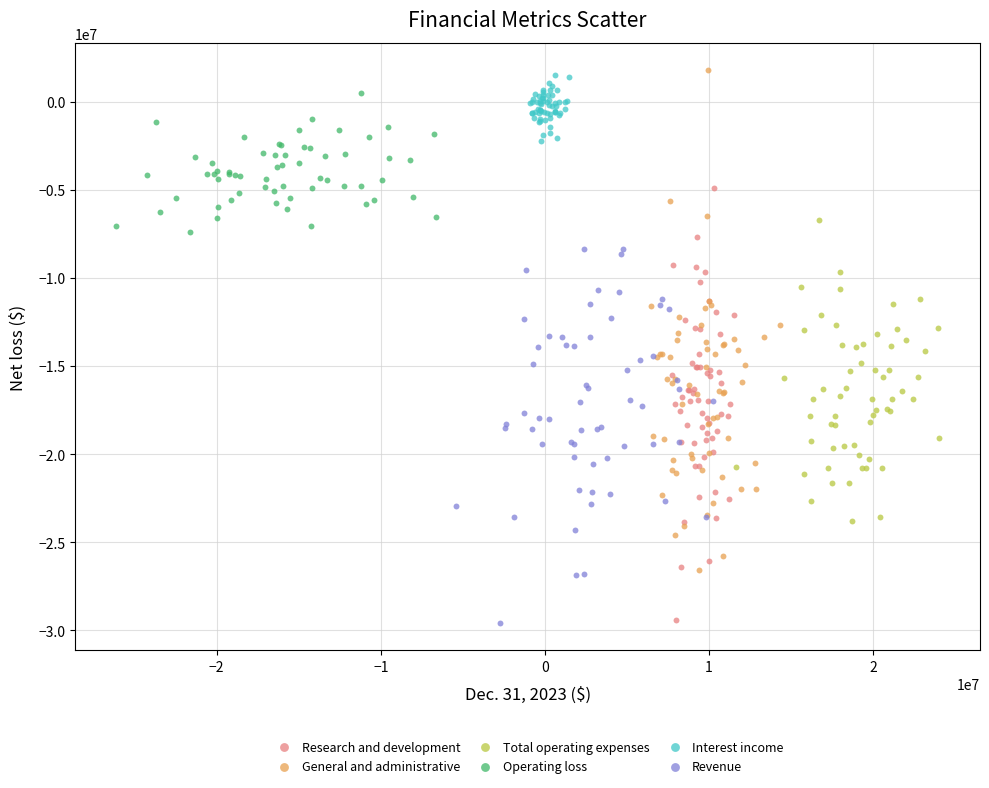

Which series has the widest spread of Y values?

General and administrative